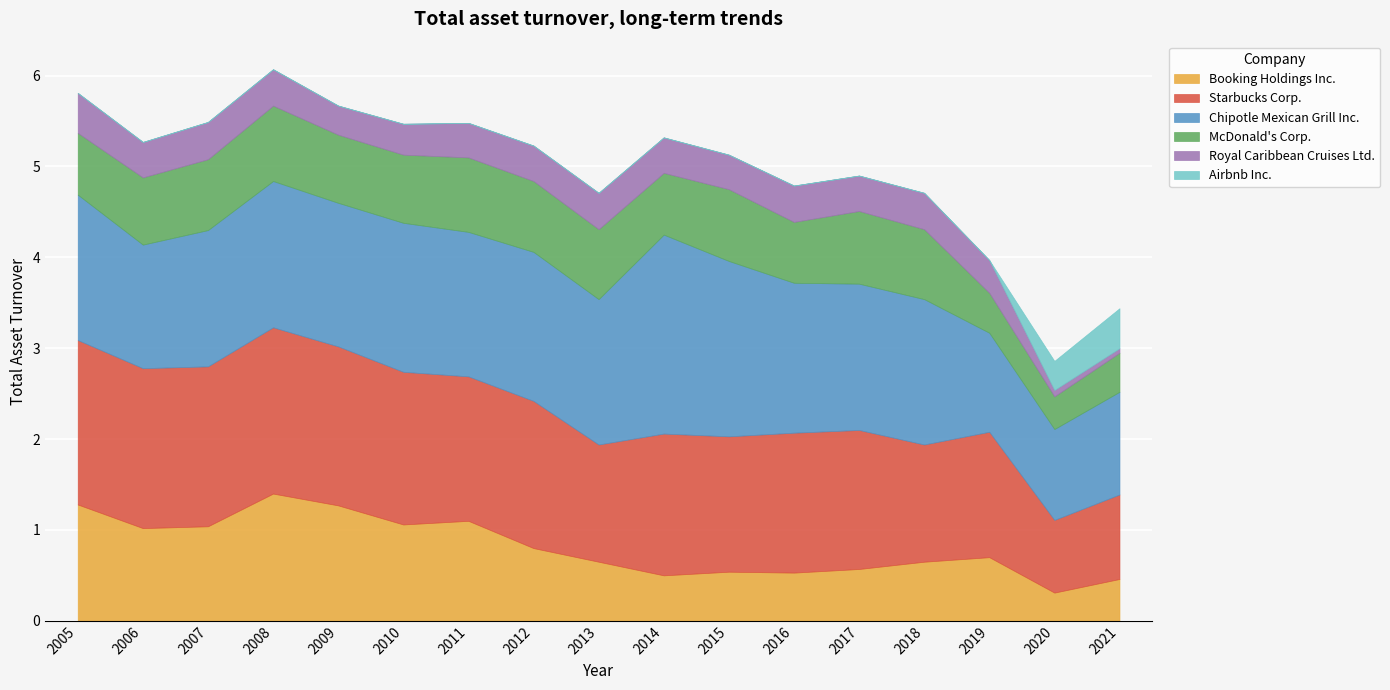

What is the difference between the maximum and second lowest values in the Royal Caribbean Cruises Ltd. series?

0.4